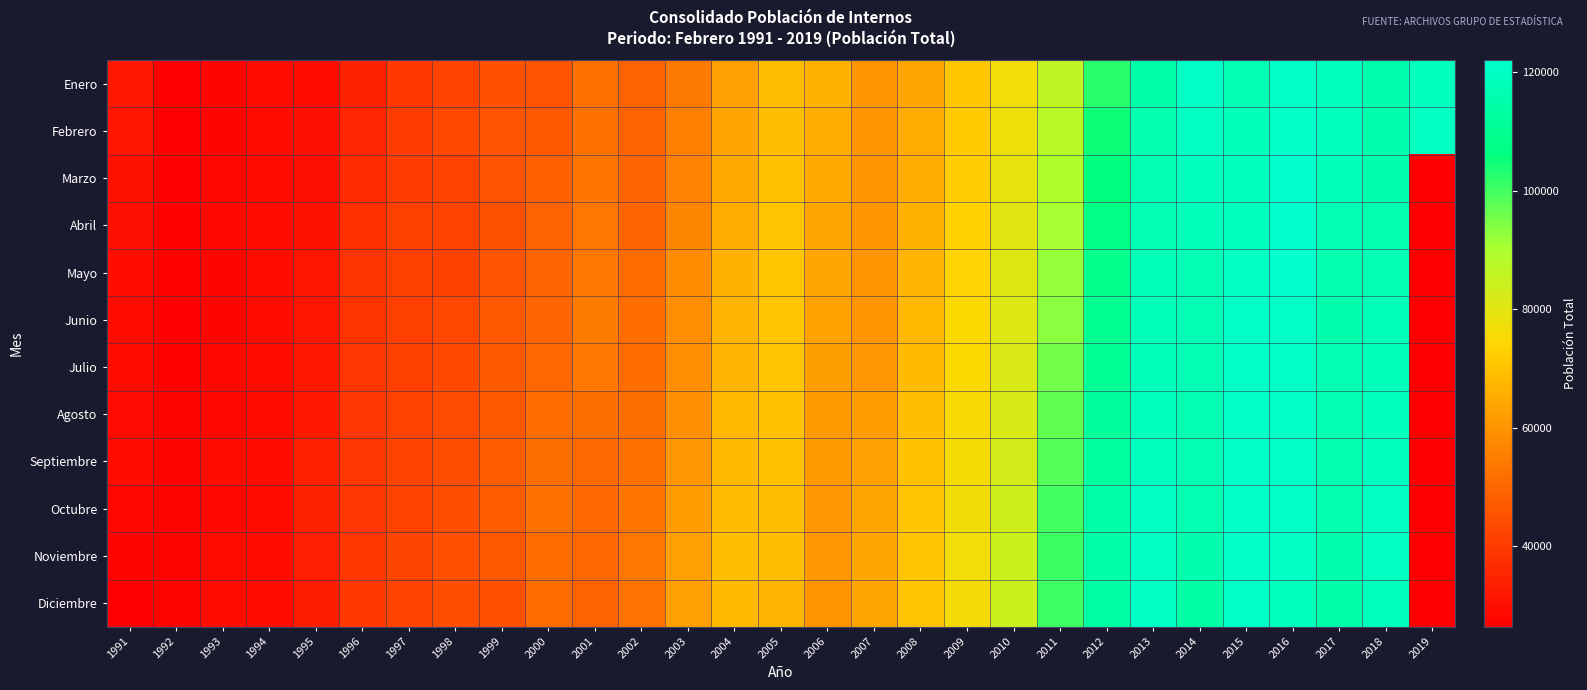

What is the spread (max minus min) of values at 2009?

5763